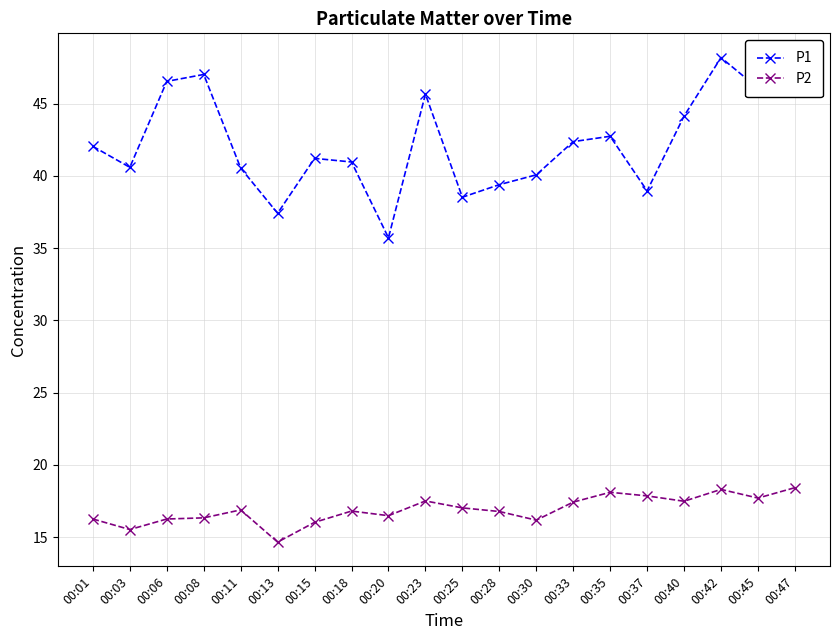

How many lines are shown in the chart?

2